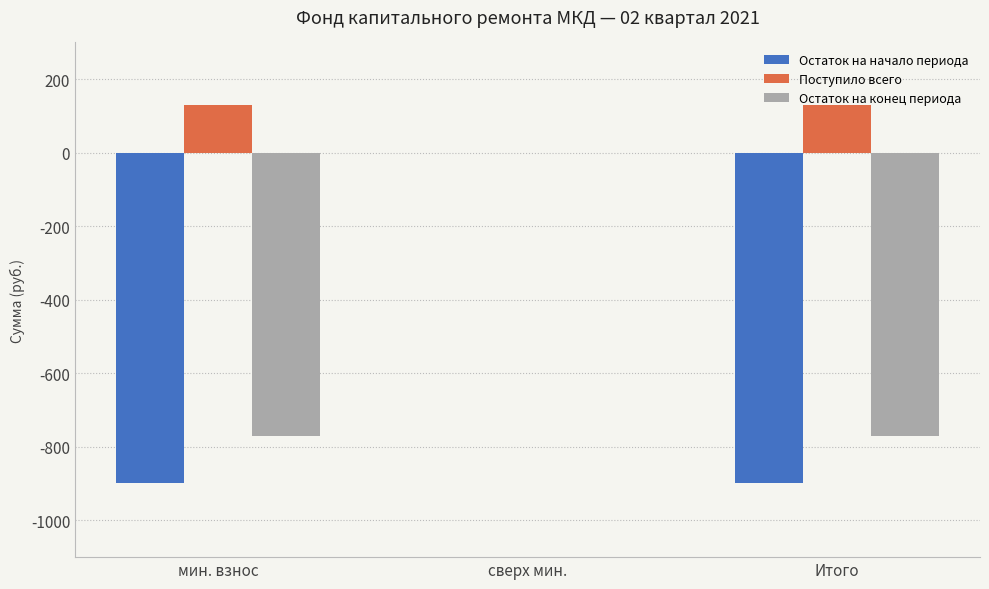

What is the total value across all series at мин. взнос?

-1541.5